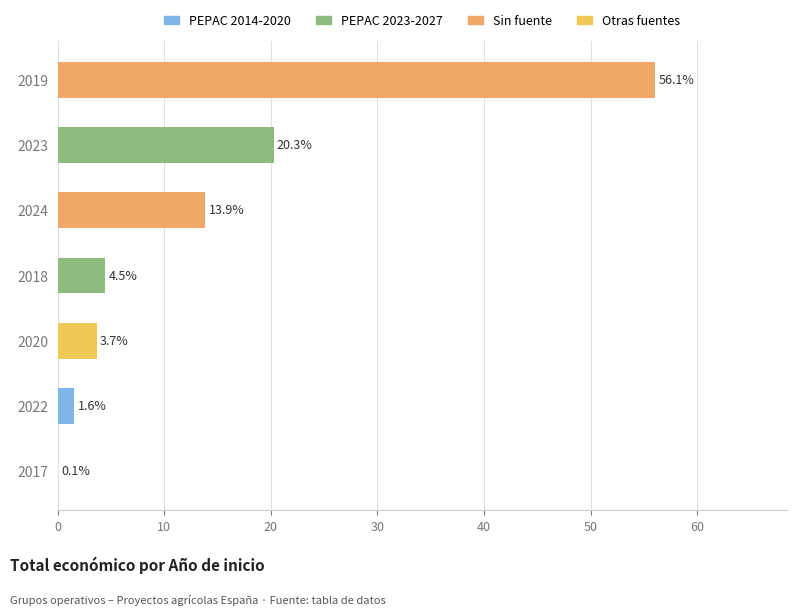

What is the sum of the values at 2022 and 2019?

57.7